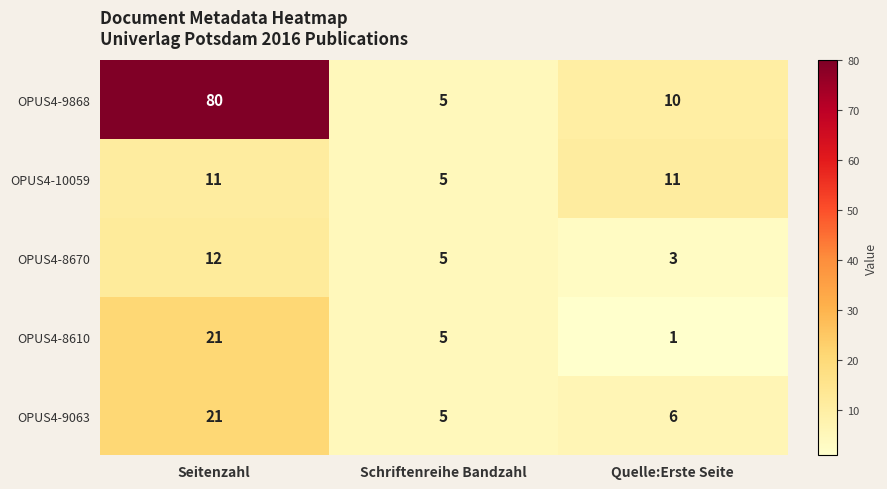

True or false: OPUS4-8610 has a value of 1 at Quelle:Erste Seite.

True